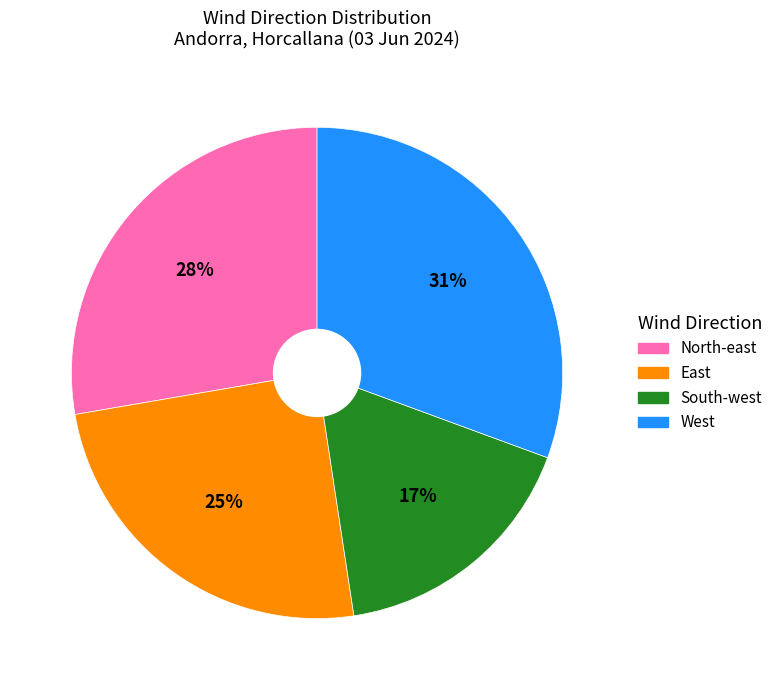

Is there a majority slice in this chart?

No